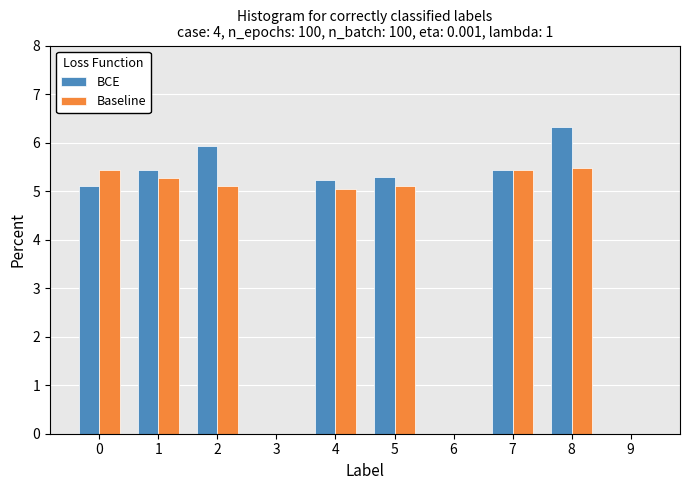

What is the maximum value for Baseline?

5.5